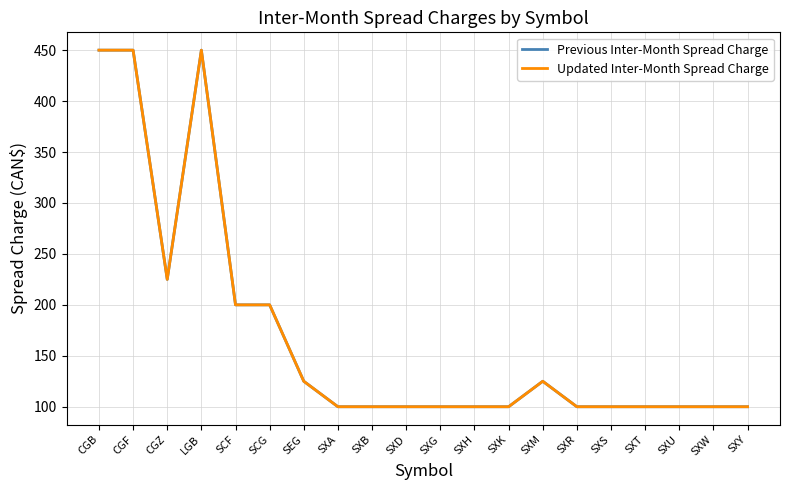

Does the chart display data point markers on the line(s)?

No